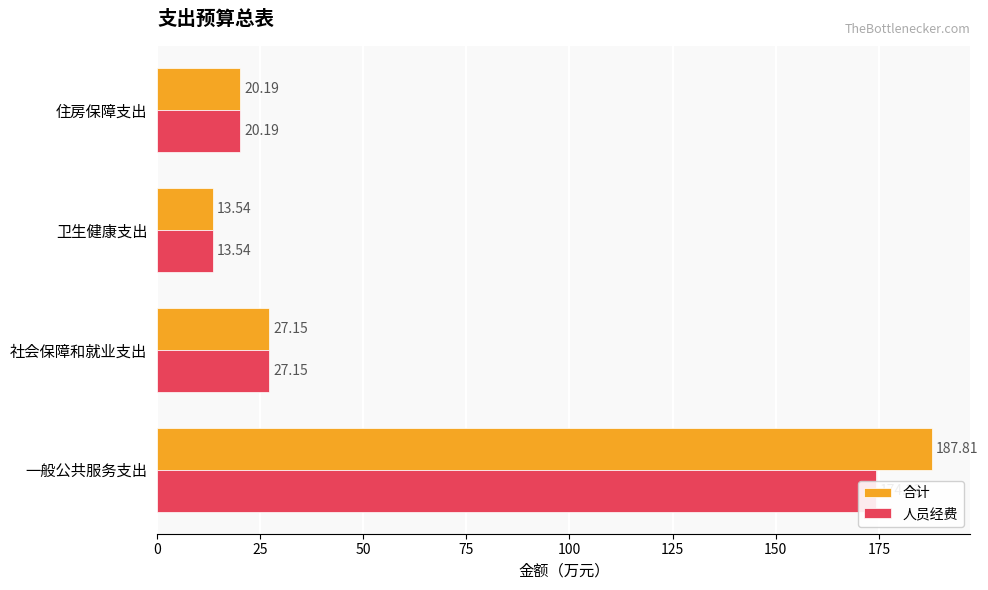

How many series are shown in this chart?

2